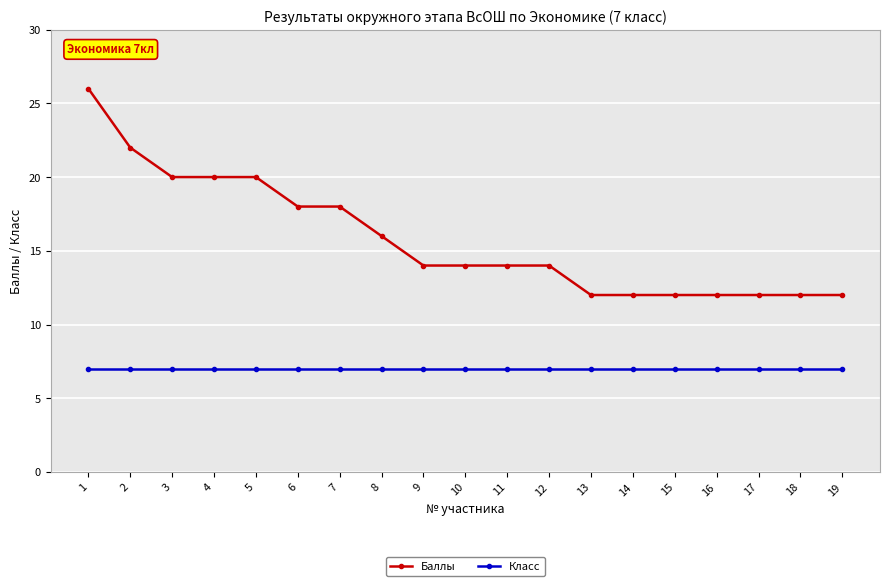

How many data points does each series have?

19